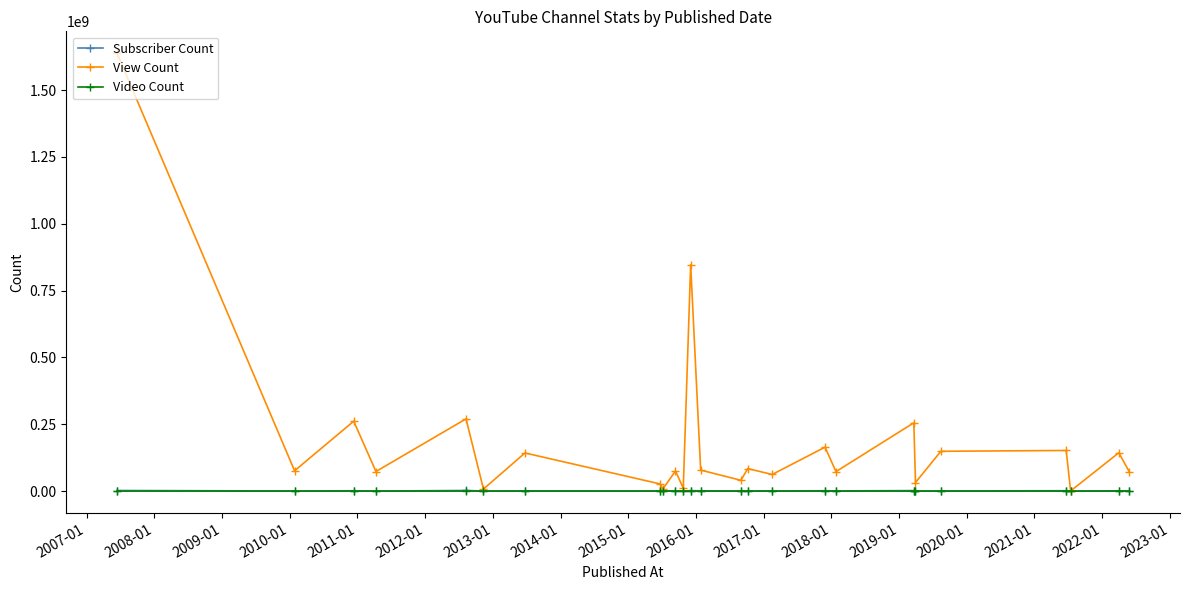

Which series has the widest spread of values?

View Count